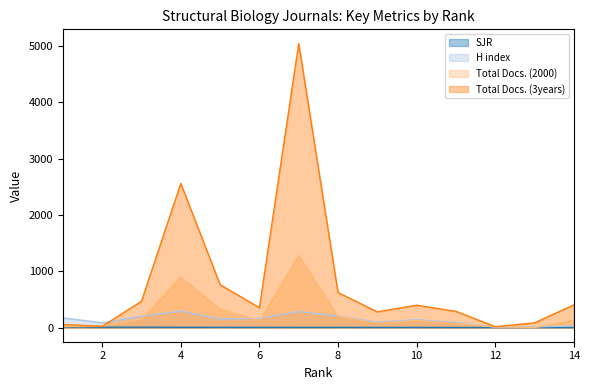

Which series changed the most between 9 and 10?

Total Docs. (3years)